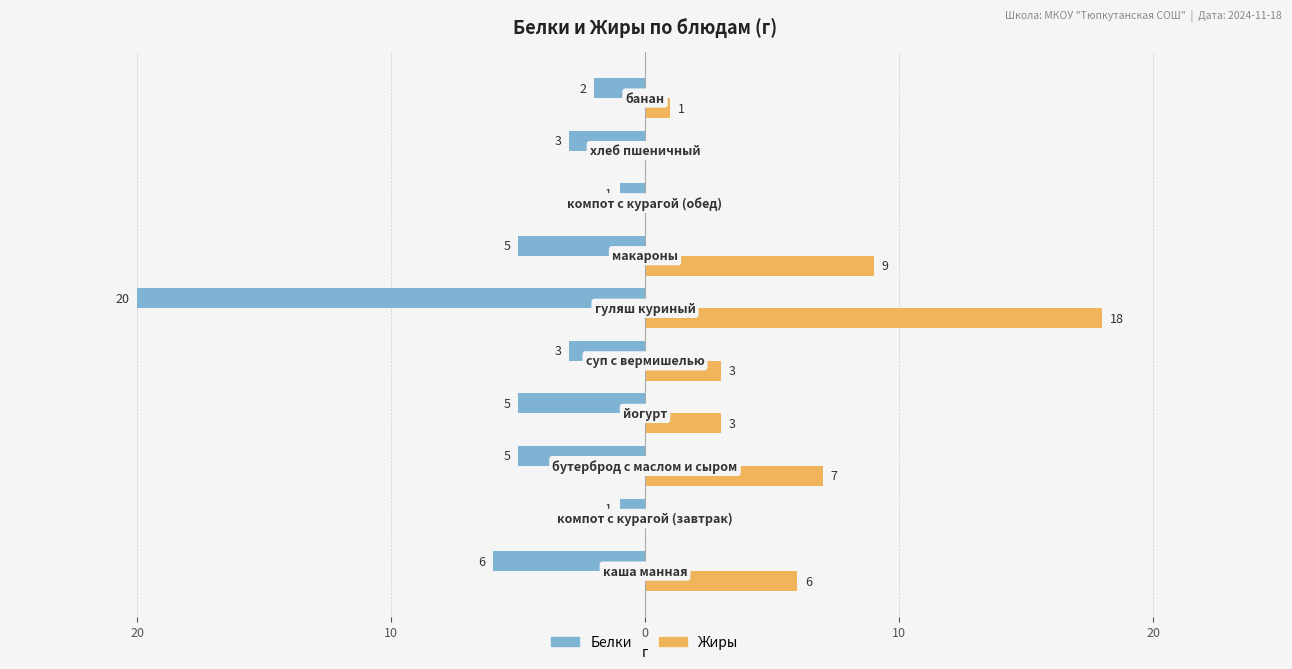

What are all the series names shown in the legend?

Белки, Жиры